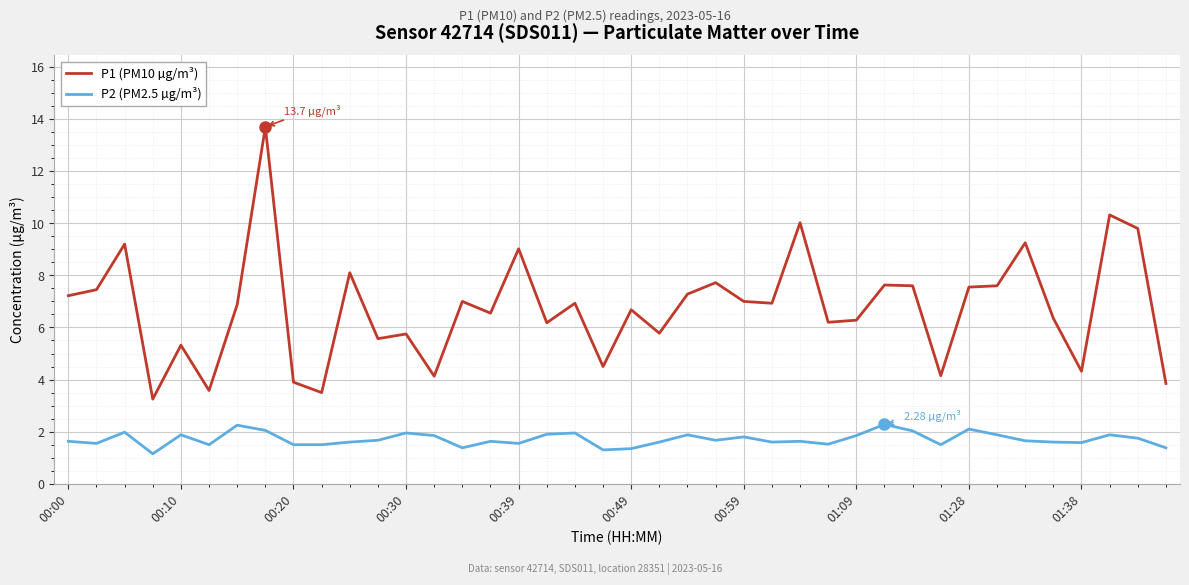

True or false: P2 (PM2.5 µg/m³) and P1 (PM10 µg/m³) cross at least once.

False